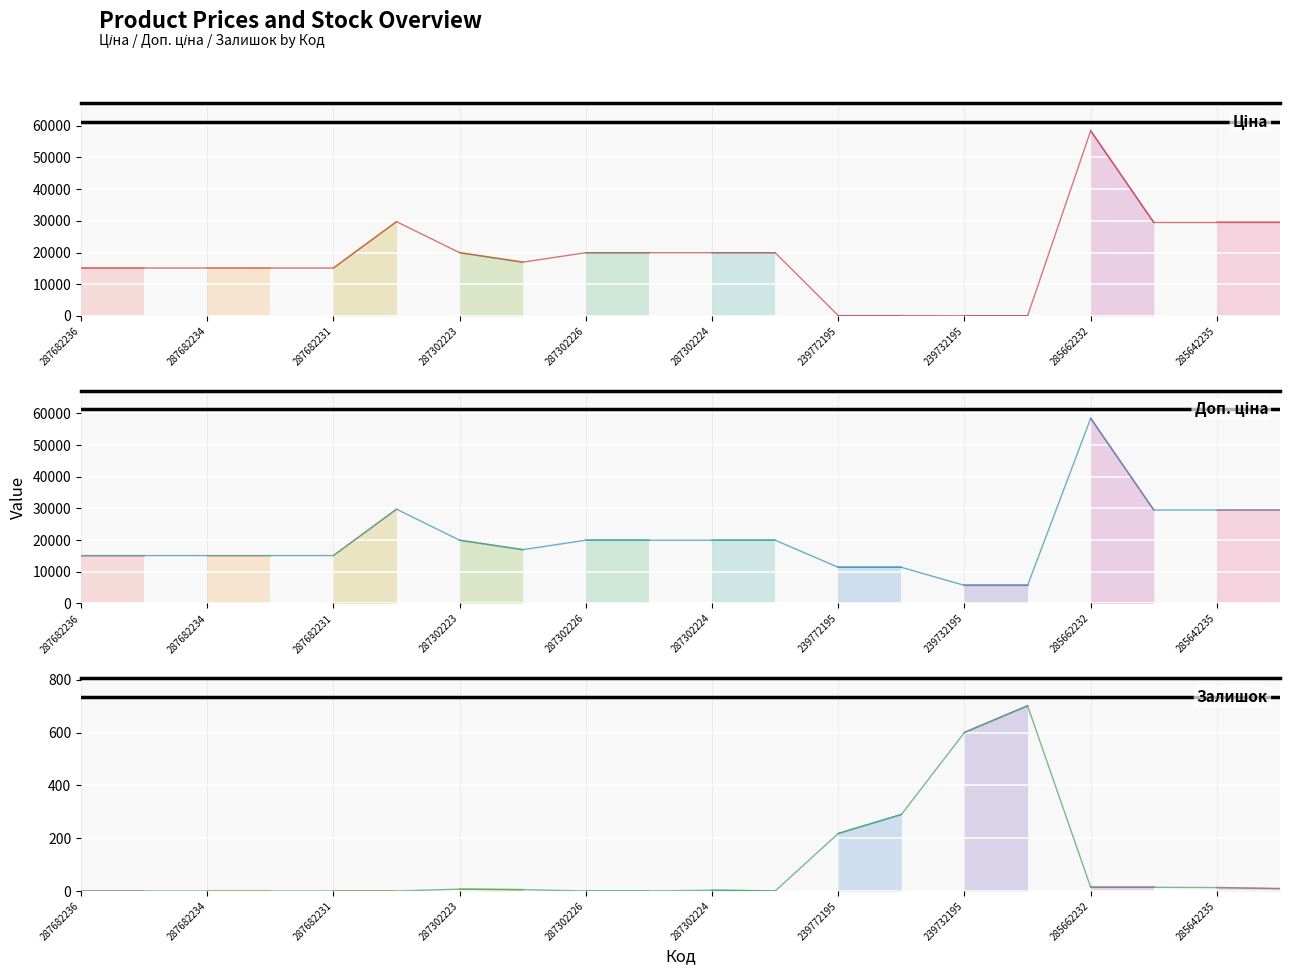

What is the sum of all Ціна values?

369387.7